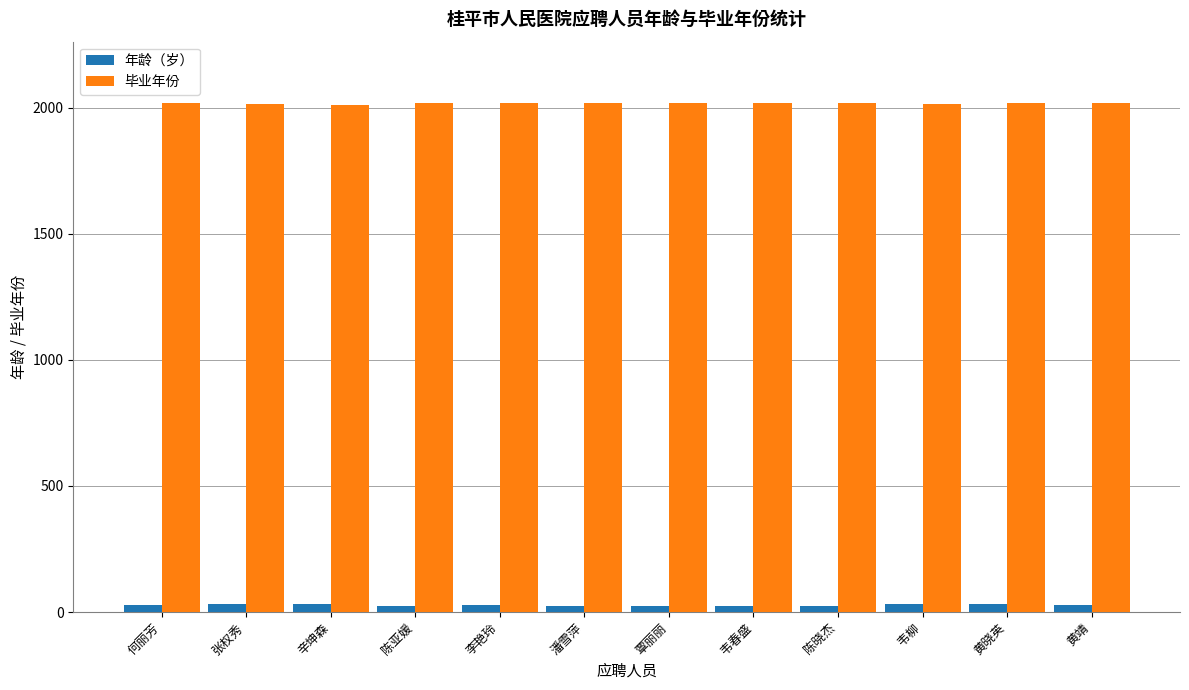

What is the label of the 2nd bar from the right?

黄晓英